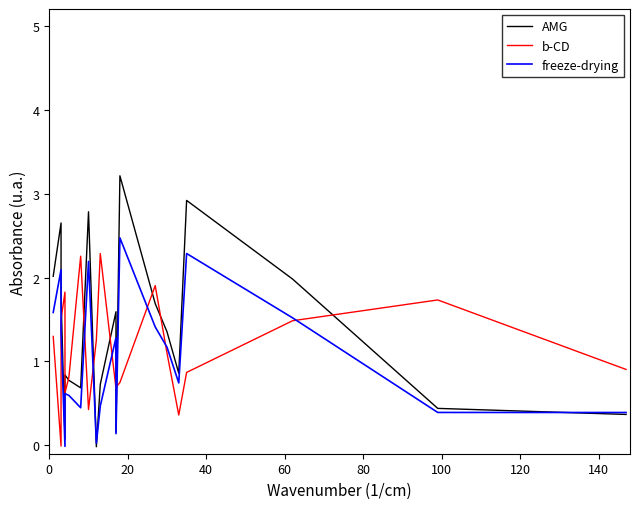

True or false: b-CD has a value of 0.8 at 9.

False